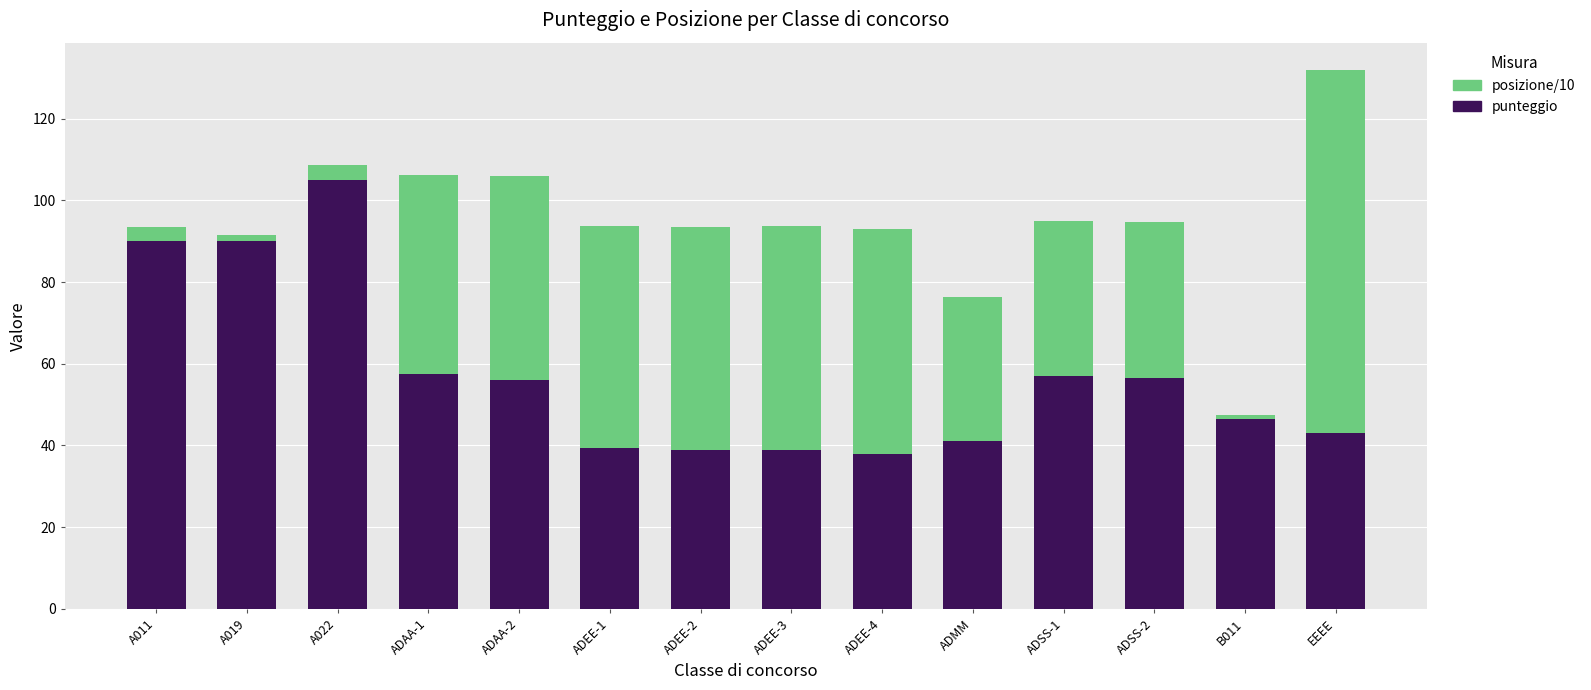

At which category is the sum across all series the highest?

EEEE